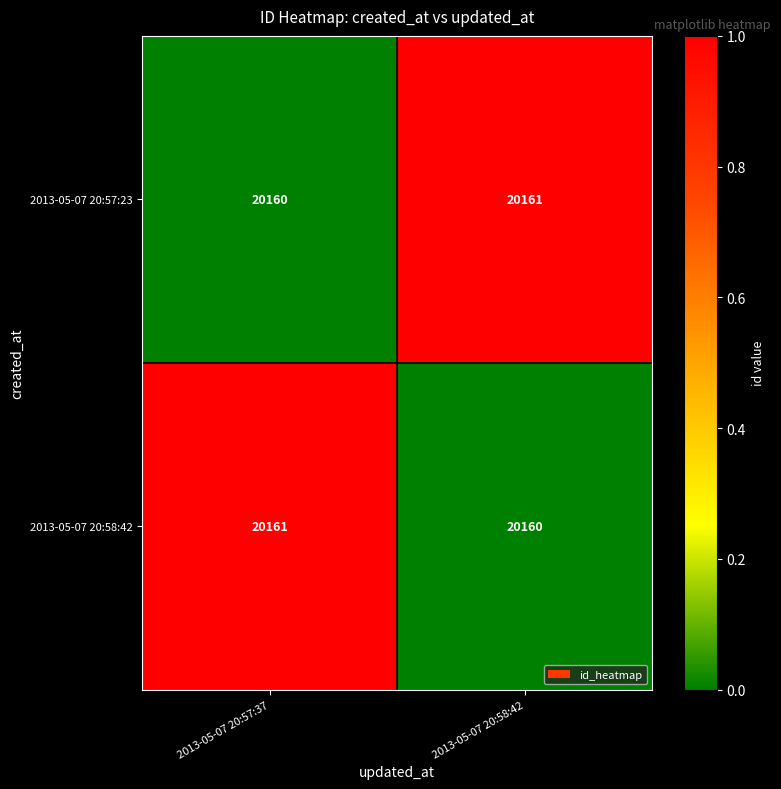

Reading left to right, transcribe all the data shown in this chart.

2013-05-07 20:57:23: 20160	20161
2013-05-07 20:58:42: 20161	20160